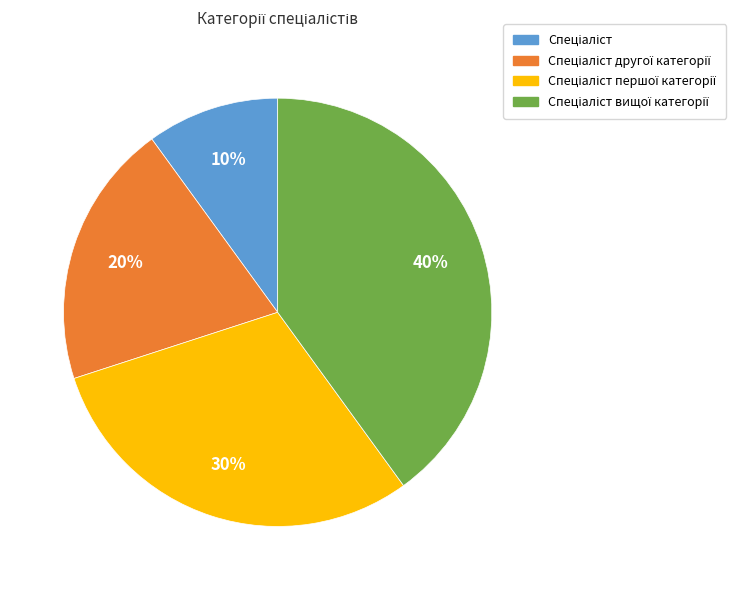

To the nearest percent, what is the difference between the largest and smallest slice percentages?

30%